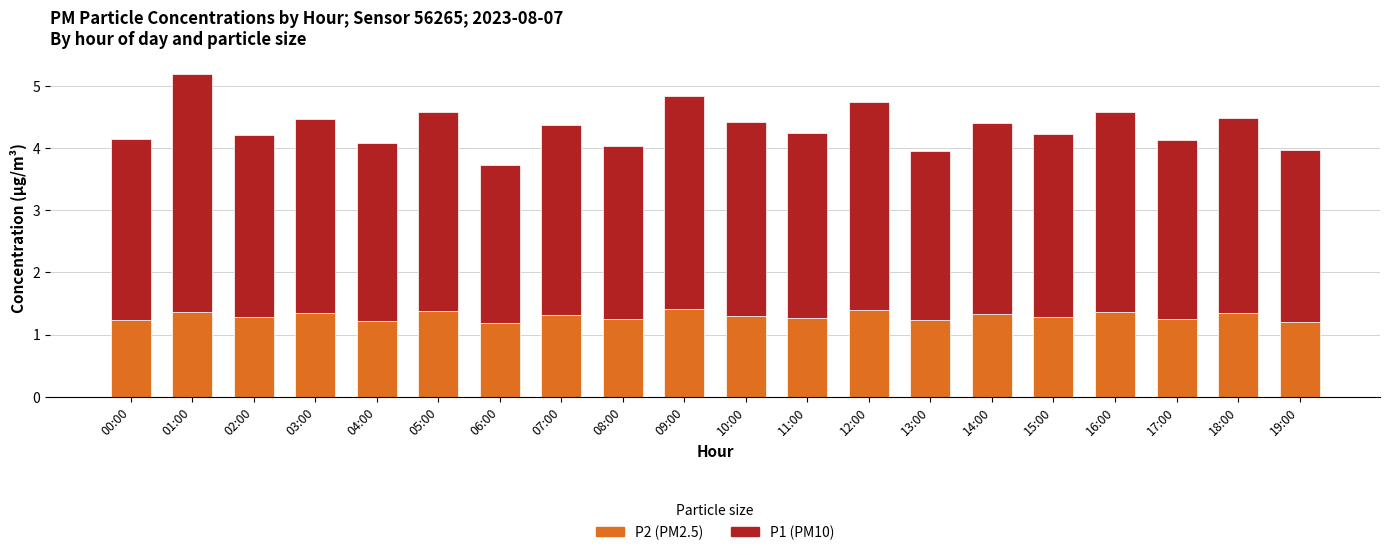

At which category is the sum across all series the highest?

01:00